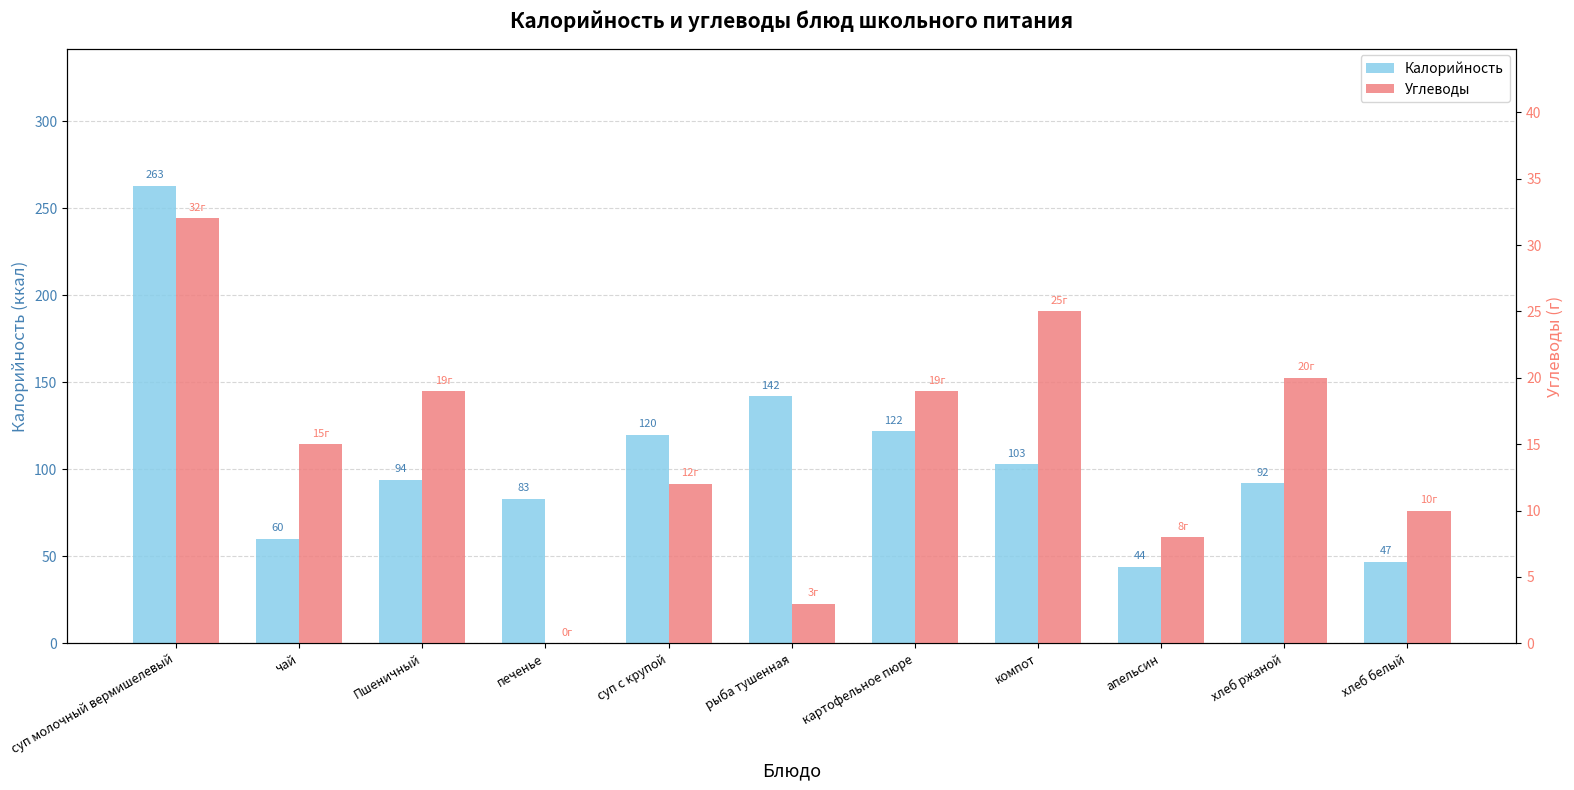

True or false: Углеводы has a value of 12 at печенье.

False